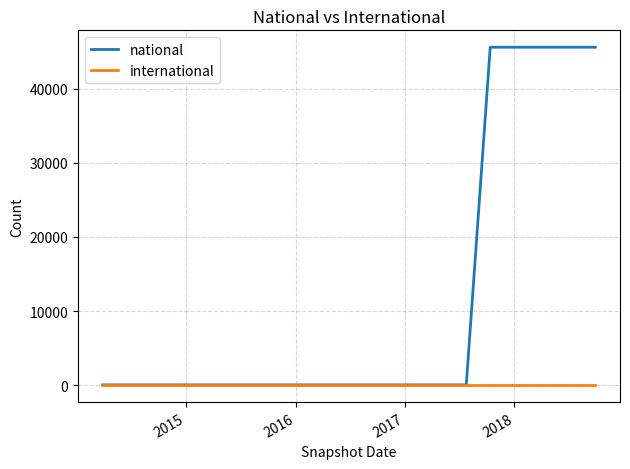

What is the greatest value displayed?

45566